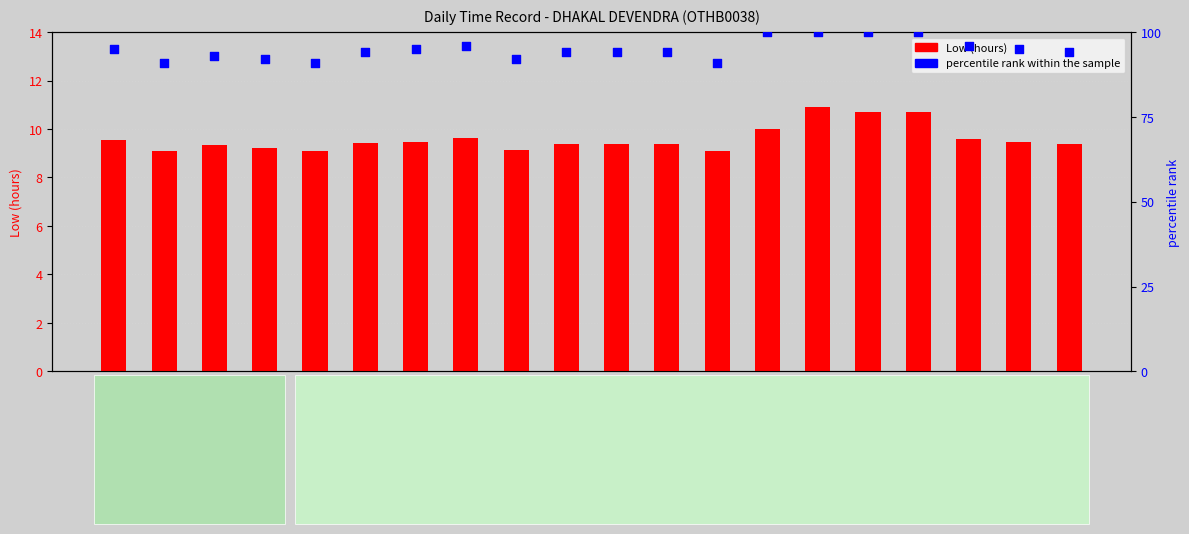

Which series contains the highest Y value?

percentile rank within the sample